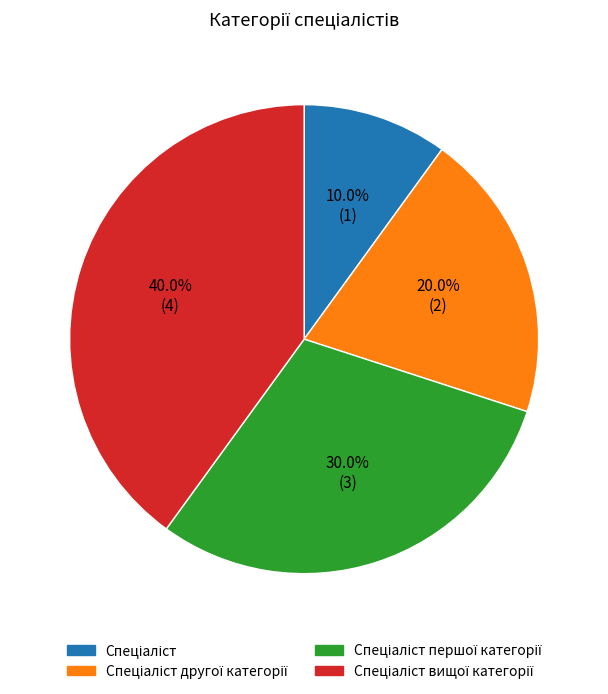

Is there any slice that represents more than half of the pie?

No